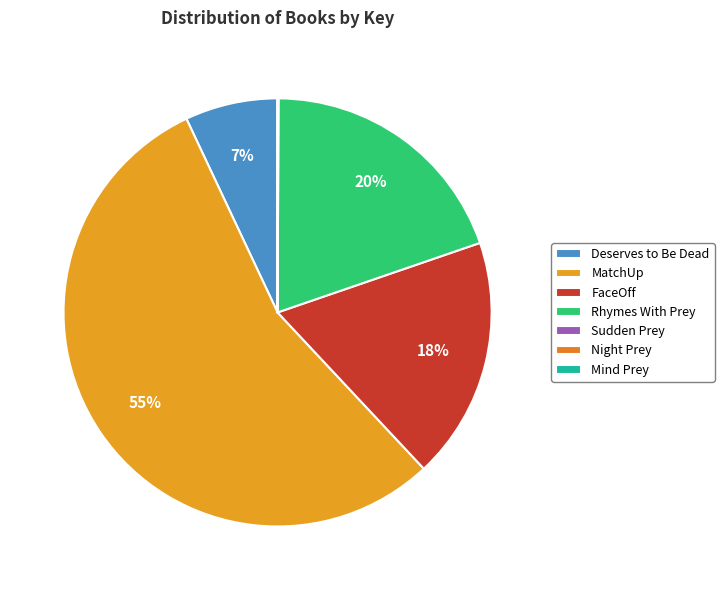

Rank the categories by value from lowest to highest.

Night Prey, Mind Prey, Sudden Prey, Deserves to Be Dead, FaceOff, Rhymes With Prey, MatchUp